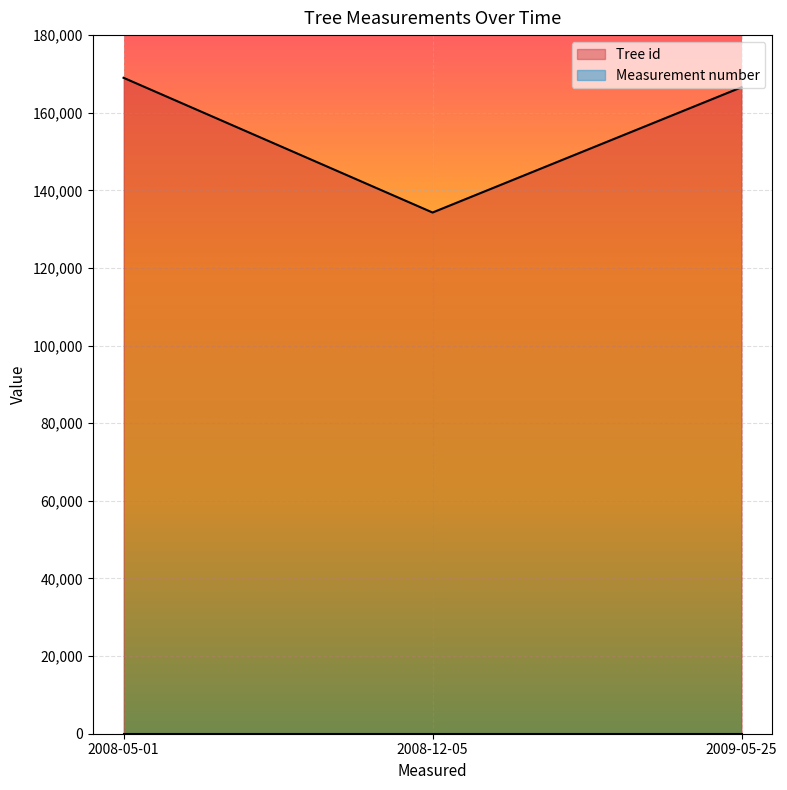

How many lines are shown in the chart?

2